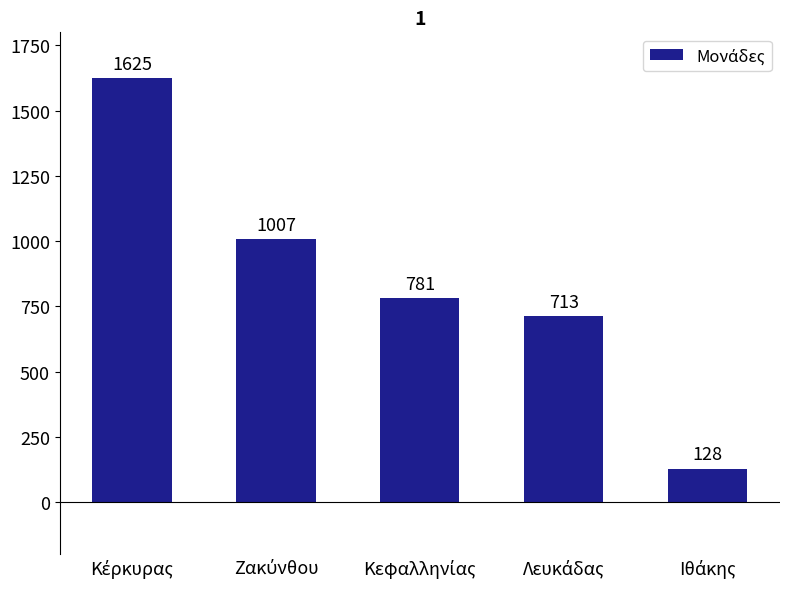

What is the average value?

851